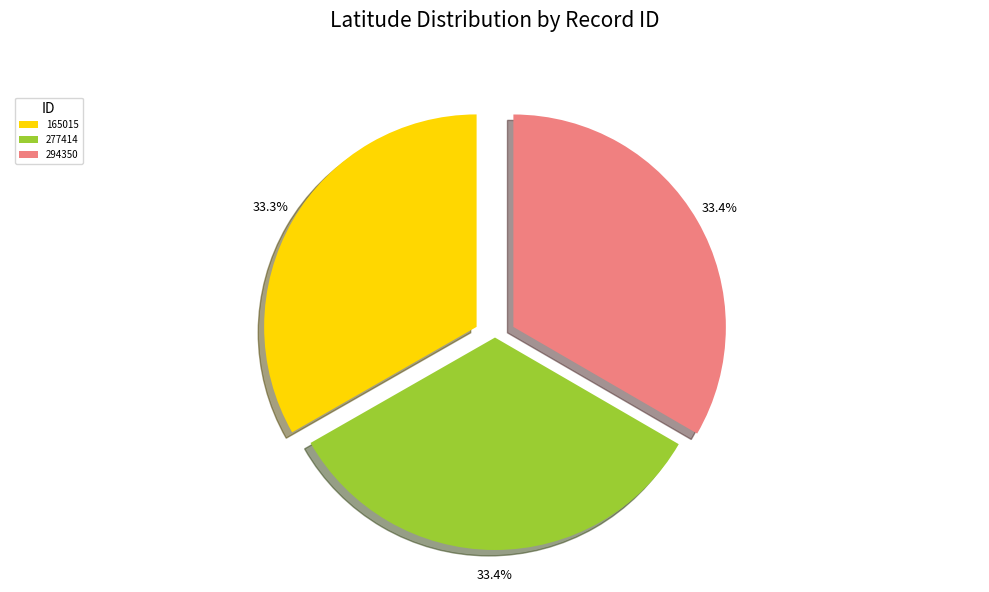

Does 277414 represent more than half of the total?

No